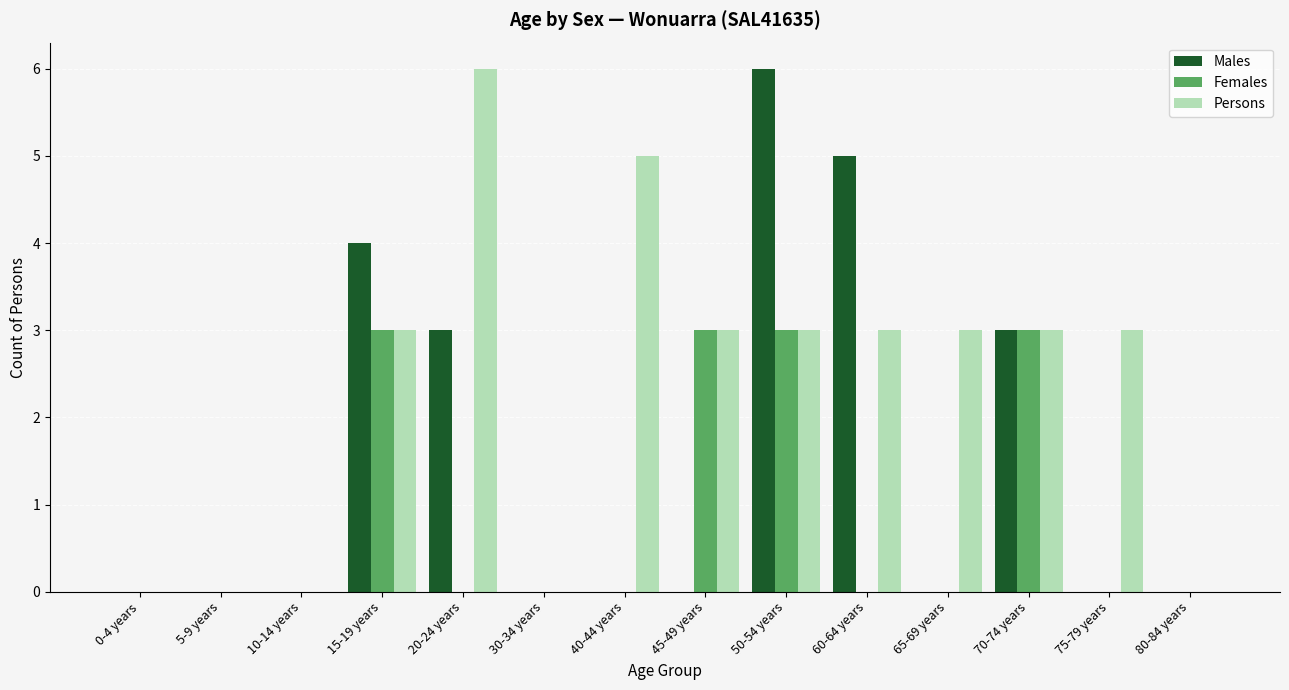

How many distinct data groups are displayed?

3